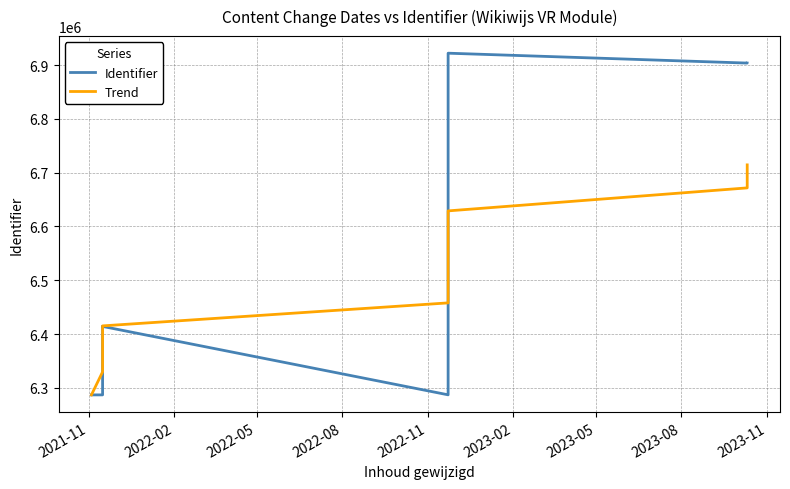

What is the sum of the Trend values at 2022-11 and 2023-02?

12958593.9